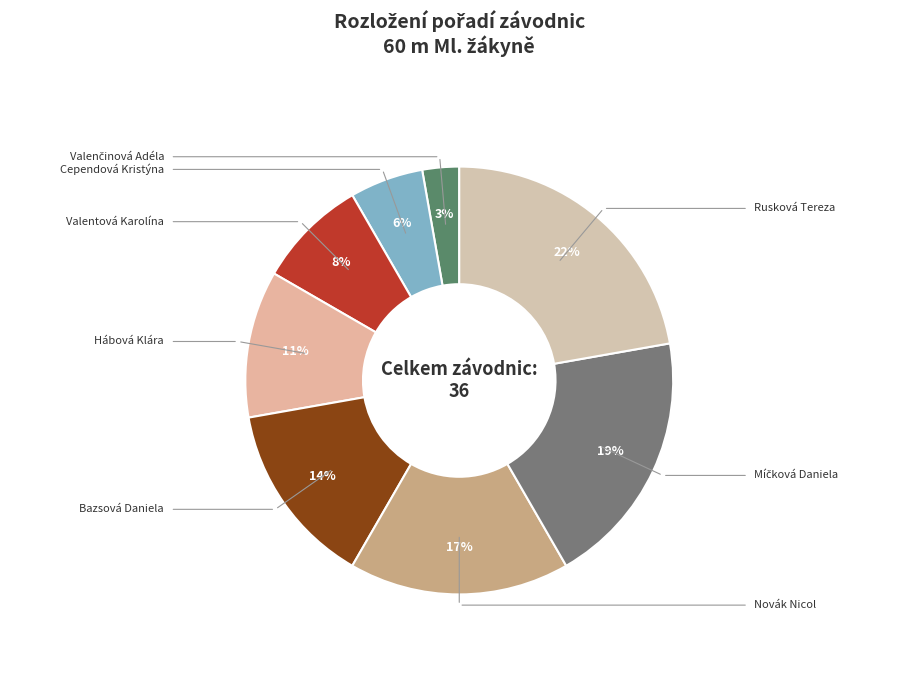

How many segments does this pie chart have?

8